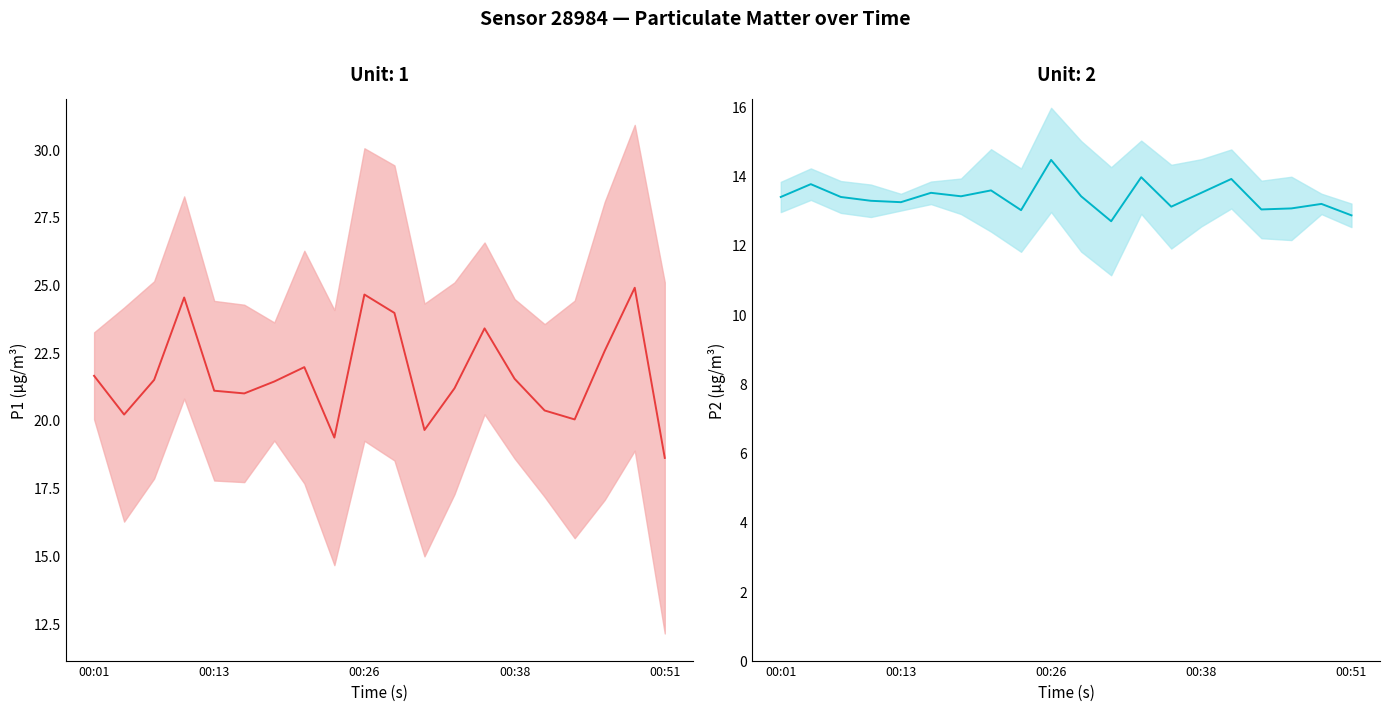

What is the maximum value for P2?

14.4